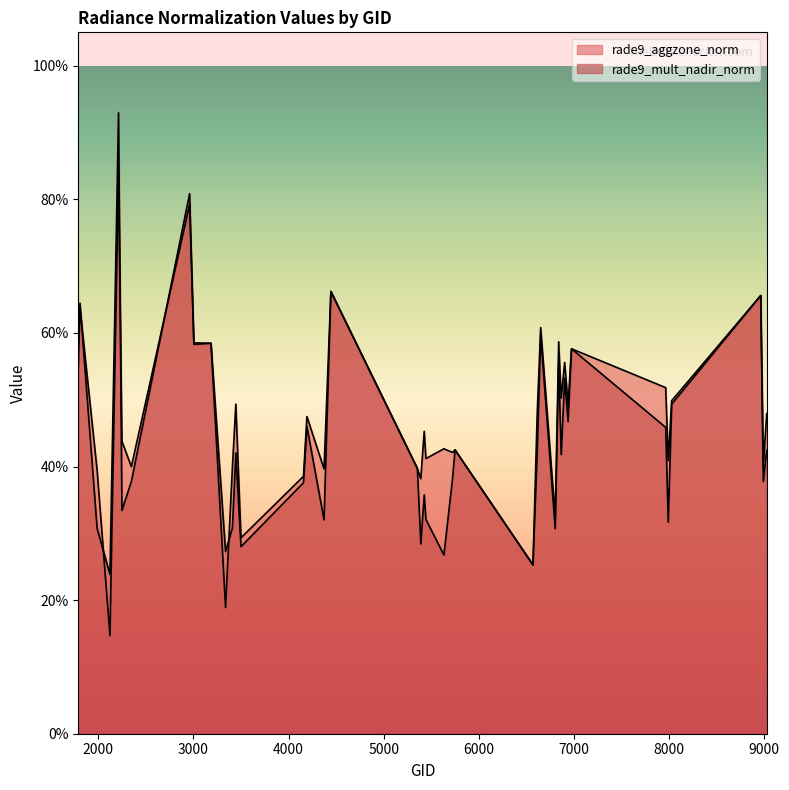

The rade9_mult_nadir_norm series shows 0.8 at 6938. True or false?

False